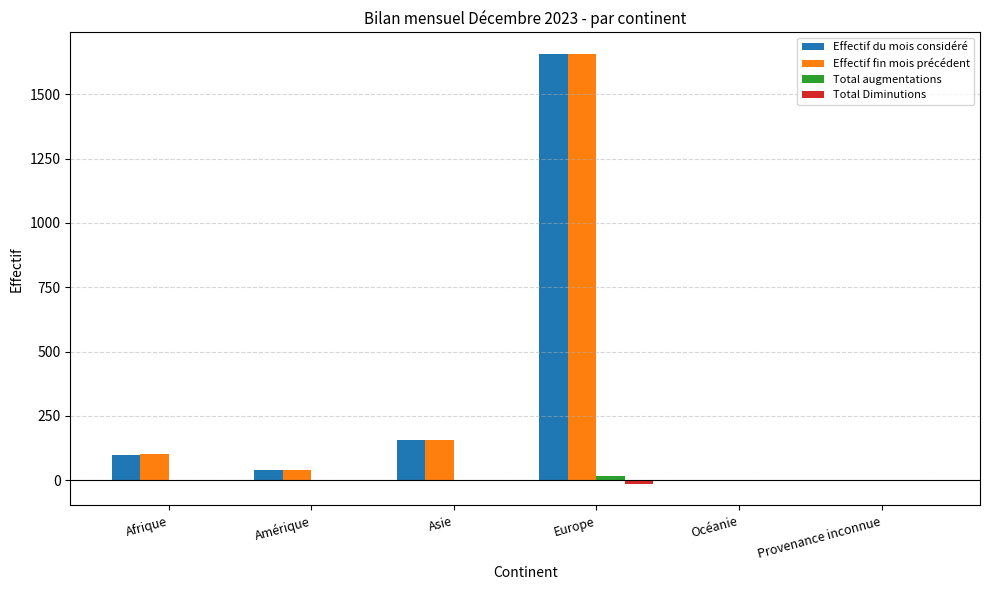

Which label corresponds to the largest value in the chart?

Europe